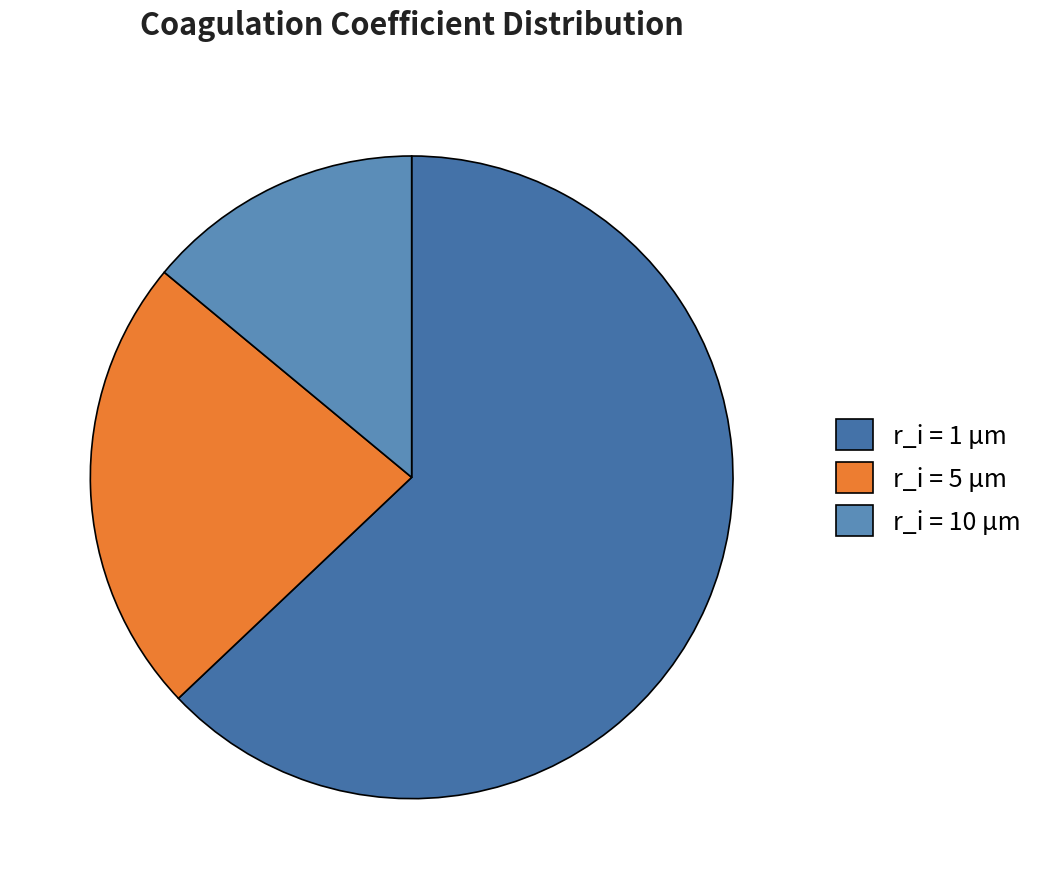

What is the total percentage of r_i = 1 µm and r_i = 5 µm?

86.0%